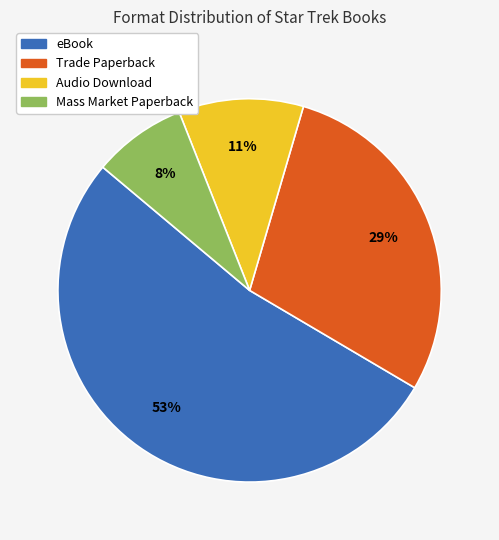

How many segments does this pie chart have?

4